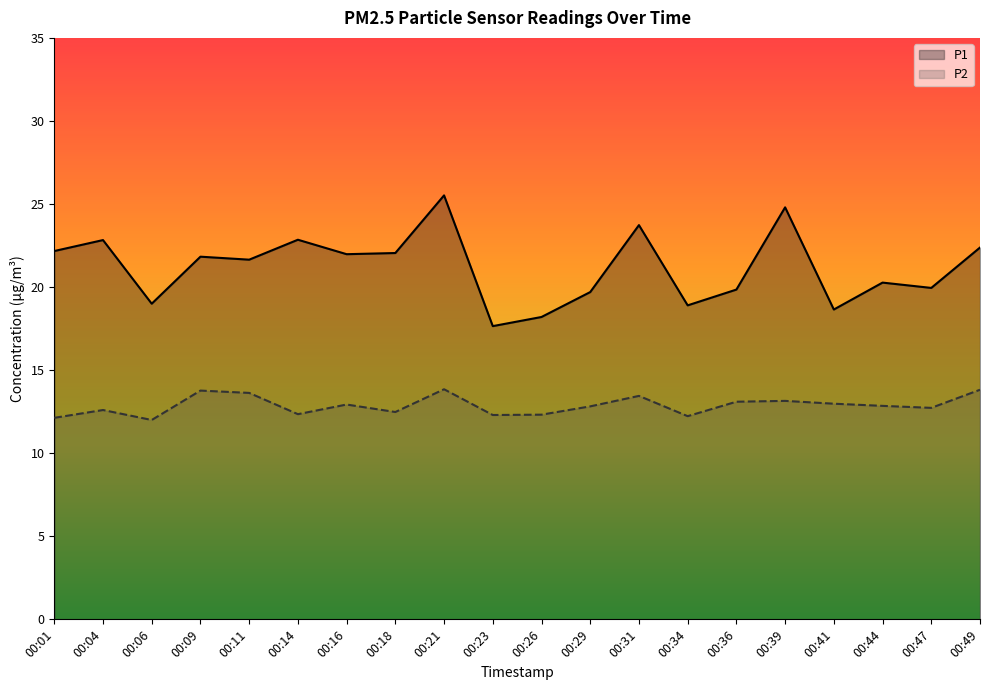

Reading left to right, transcribe all the data shown in this chart.

P1: 22.2	22.8	19.0	21.8	21.6	22.9	22.0	22.1	25.5	17.6	18.2	19.7	23.7	18.9	19.9	24.8	18.6	20.3	19.9	22.4
P2: 12.1	12.6	12.0	13.8	13.6	12.3	12.9	12.5	13.8	12.3	12.3	12.8	13.4	12.2	13.1	13.2	13.0	12.8	12.7	13.8